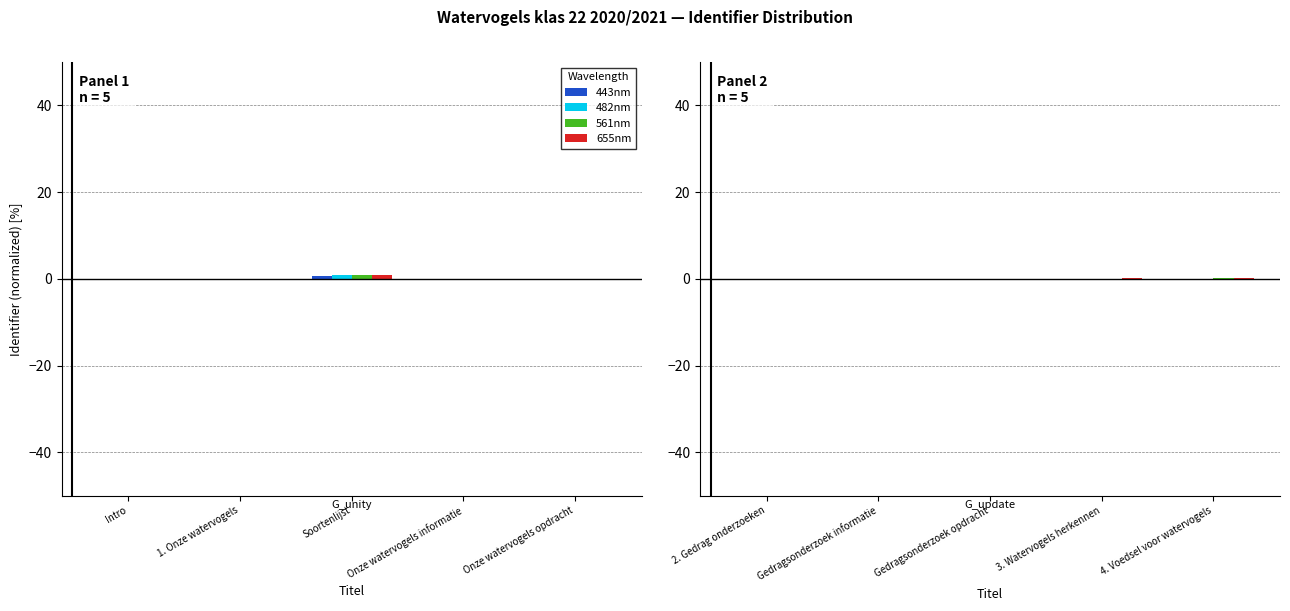

At which category does the chart reach its minimum across all series?

Intro